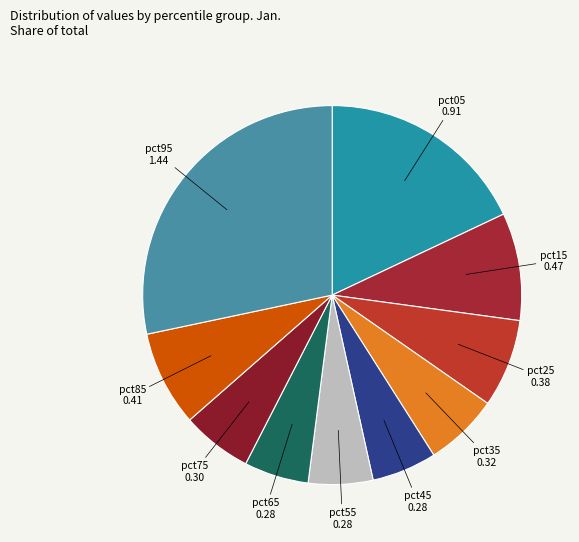

The pct85 slice represents 23% of the pie. True or false?

False